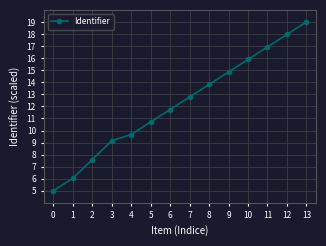

At which label does the data first exceed 12?

7